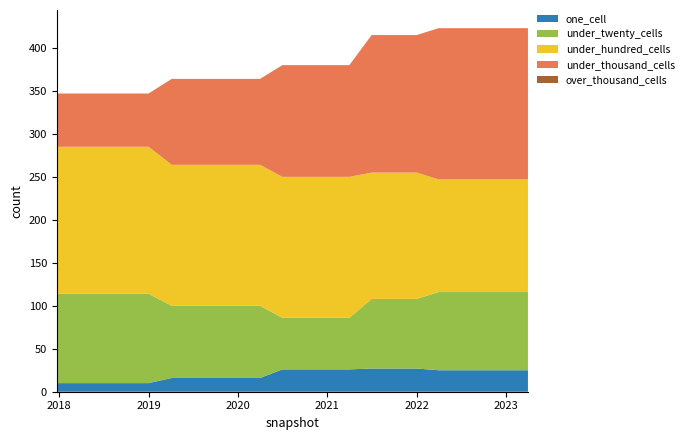

Reading right to left, transcribe all the data shown in this chart.

one_cell: 25	25	25	25	25	27	27	27	26	26	26	26	16	16	16	16	16	10	10	10	10	10
under_twenty_cells: 91	91	91	91	91	81	81	81	60	60	60	60	84	84	84	84	84	104	104	104	104	104
under_hundred_cells: 131	131	131	131	131	147	147	147	164	164	164	164	164	164	164	164	164	171	171	171	171	171
under_thousand_cells: 176	176	176	176	176	160	160	160	130	130	130	130	100	100	100	100	100	62	62	62	62	62
over_thousand_cells: 0	0	0	0	0	0	0	0	0	0	0	0	0	0	0	0	0	0	0	0	0	0